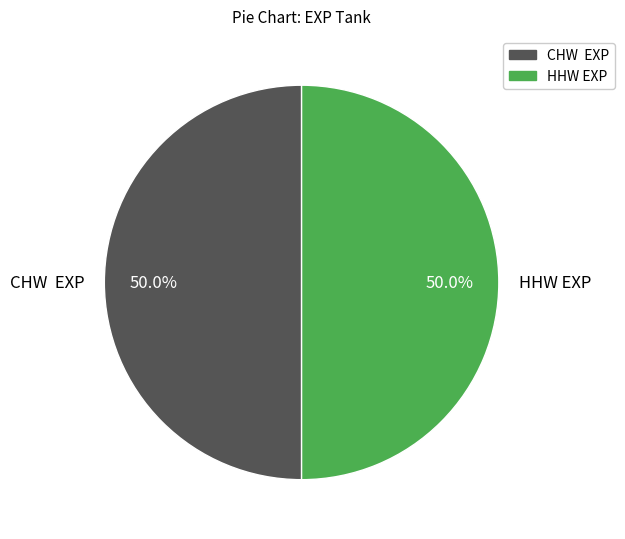

Approximately how many times larger is the value at CHW EXP compared to HHW EXP?

1.0